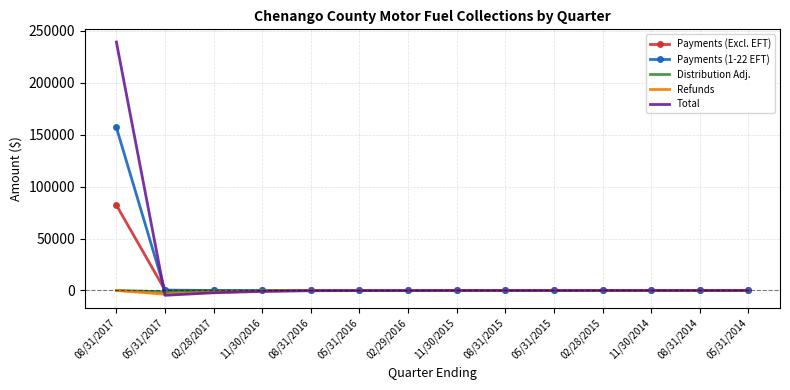

Which series has the widest spread of values?

Total